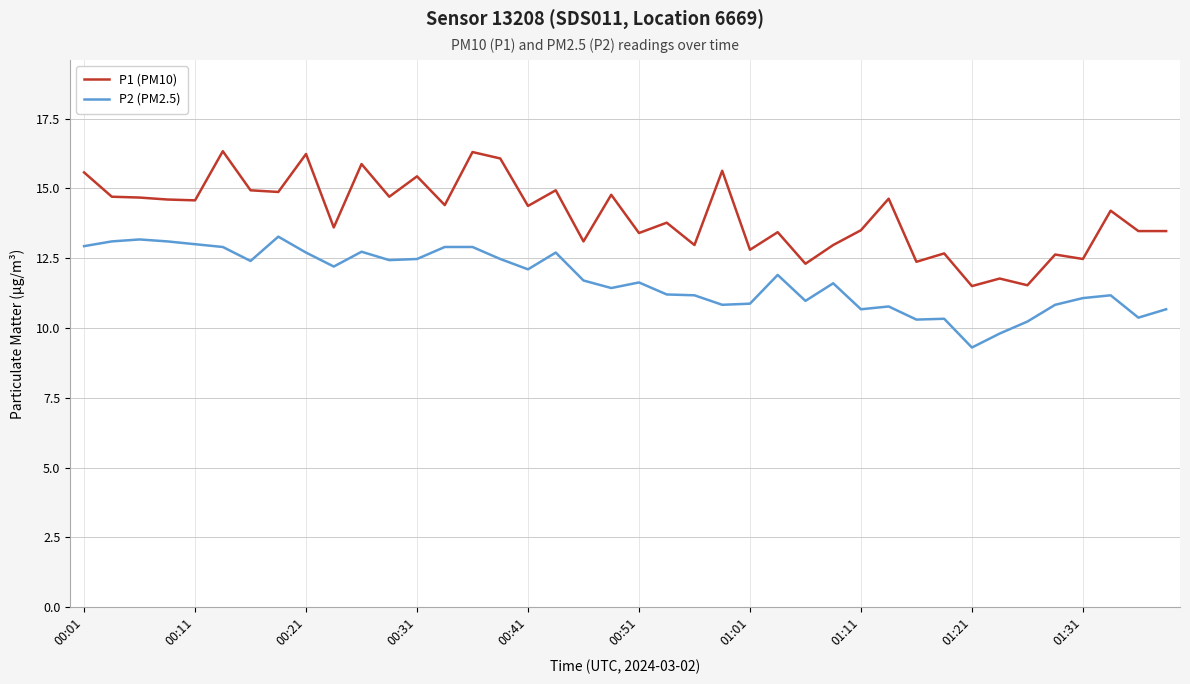

Which series has the widest spread of values?

P1 (PM10)